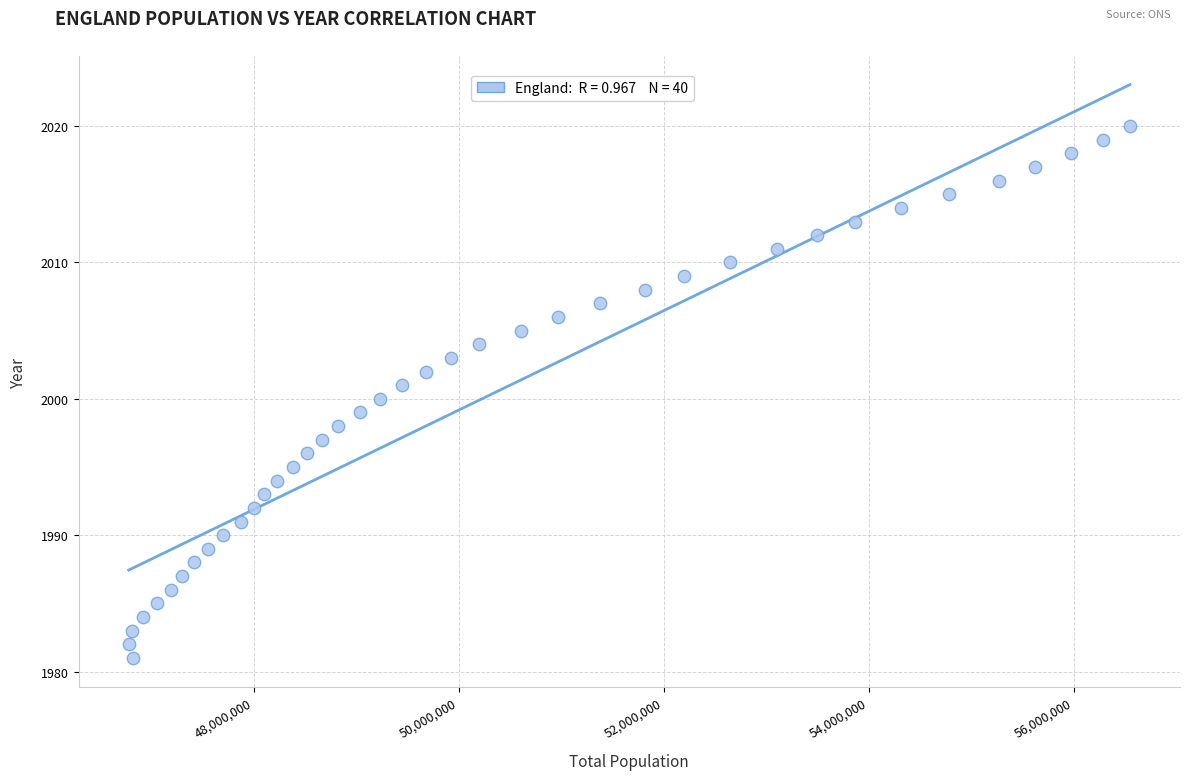

What is the range of Y values (max minus min)?

39